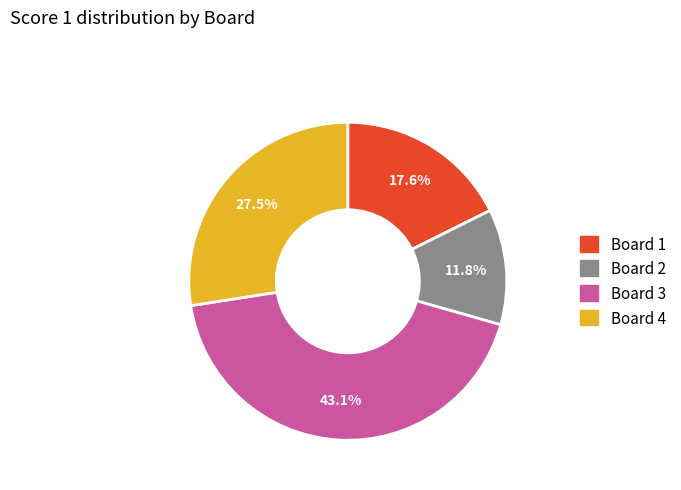

Is there any slice that represents more than half of the pie?

No